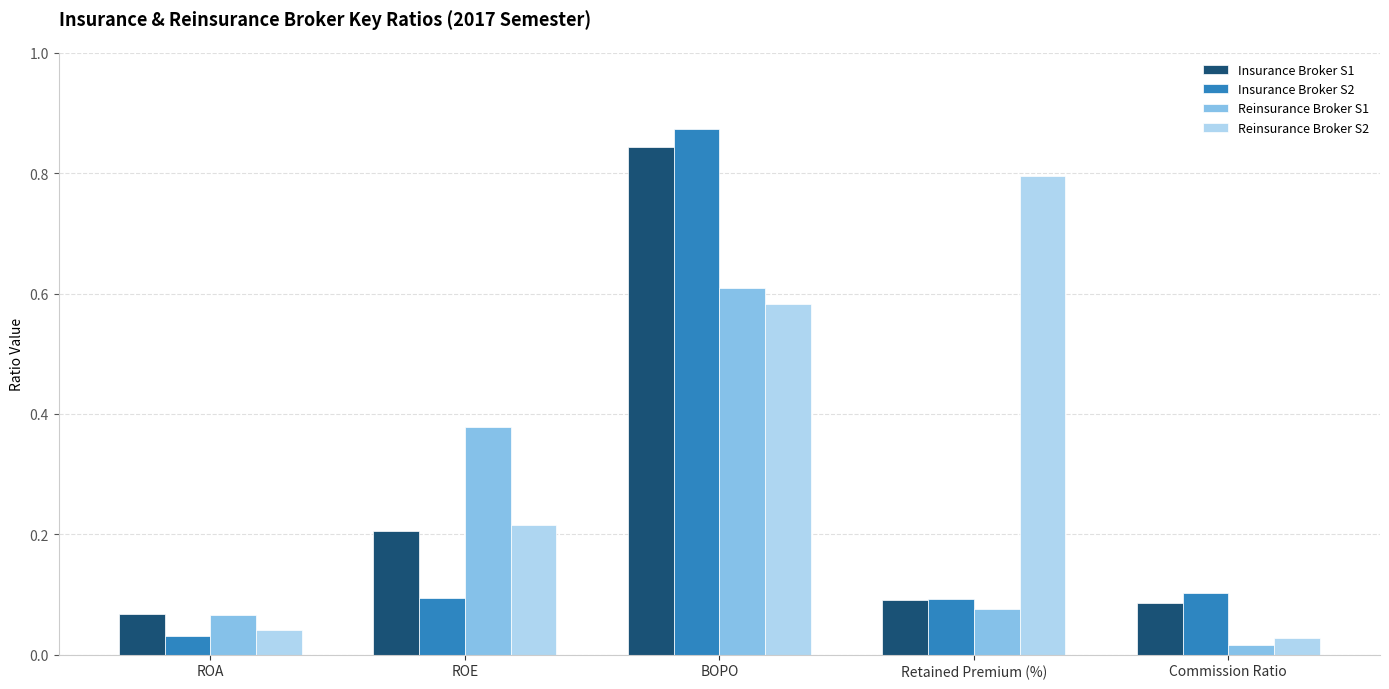

True or false: Reinsurance Broker S1 has a value of 0.6 at ROE.

False